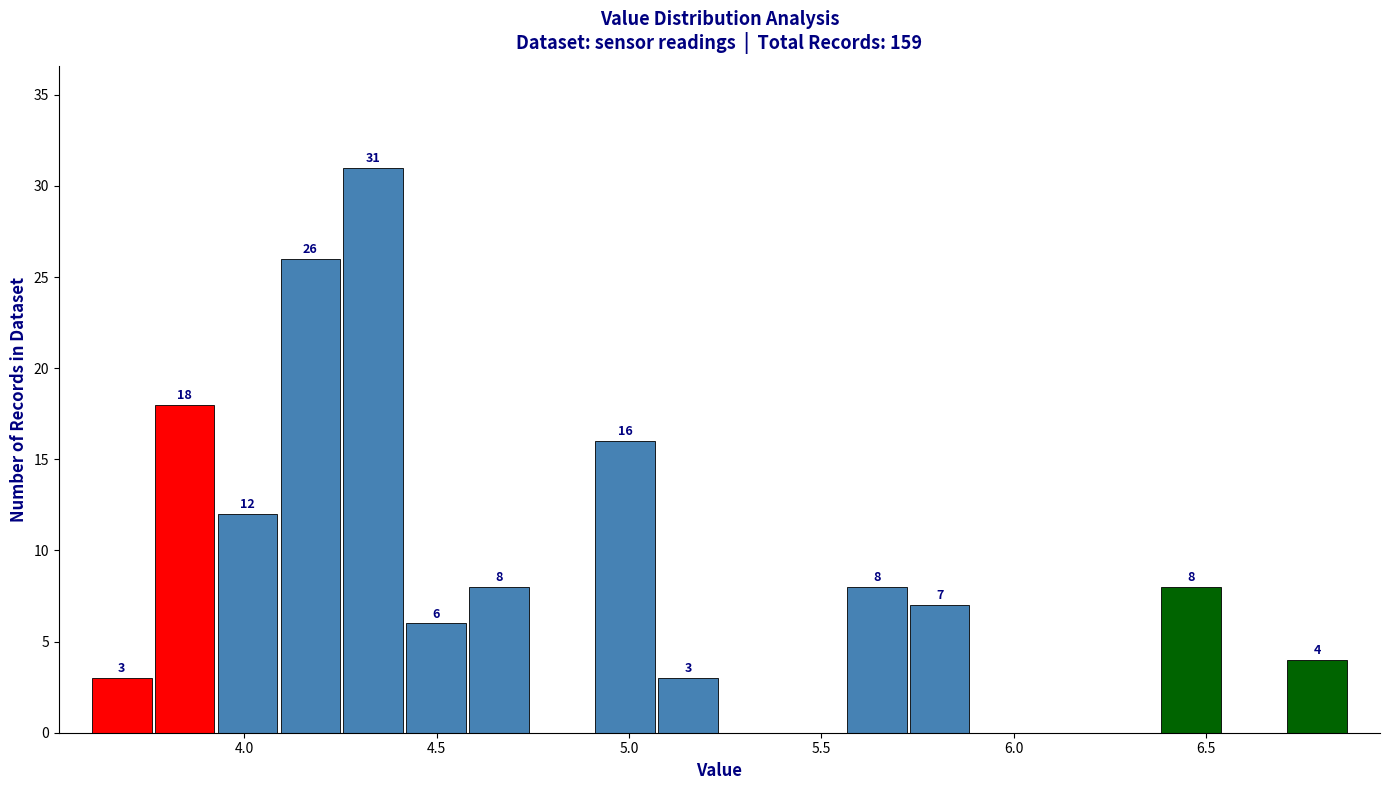

Around what value on the x-axis is the tallest bar? Give the approximate position of its centre, as read against the axis.

4.35